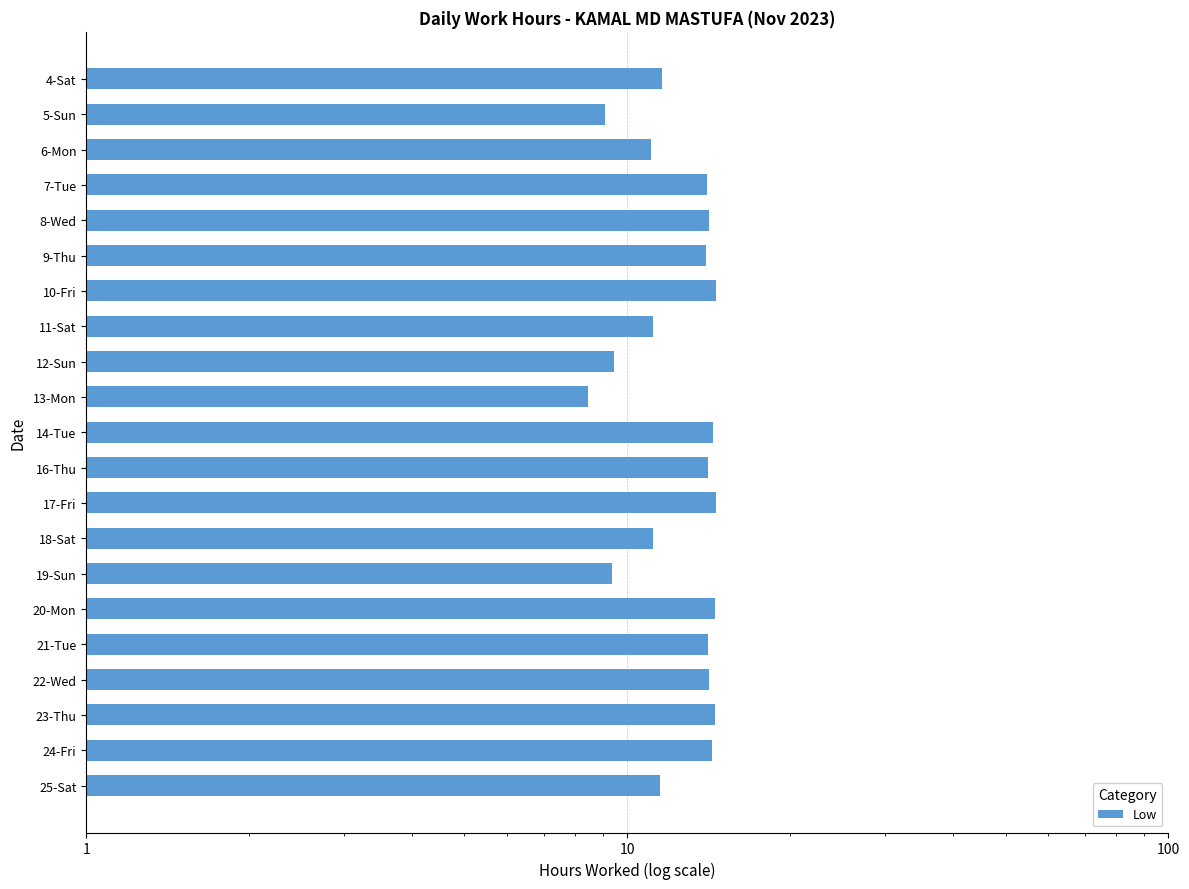

Reading left to right, extract all data points from this chart.

11.6	9.1	11.1	14.1	14.1	14.0	14.6	11.2	9.5	8.4	14.4	14.1	14.6	11.1	9.3	14.5	14.1	14.1	14.5	14.3	11.5